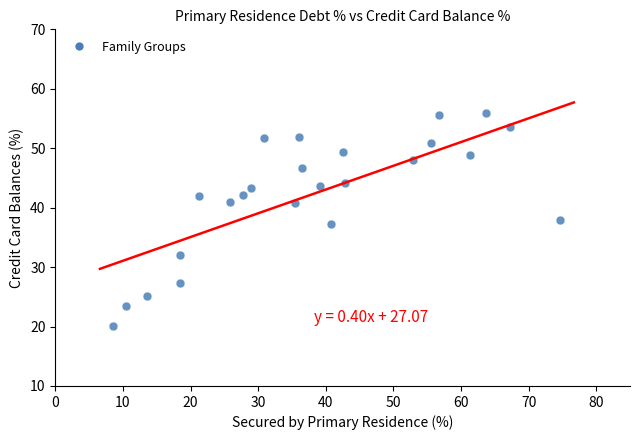

What is the range of X values (max minus min)?

66.1